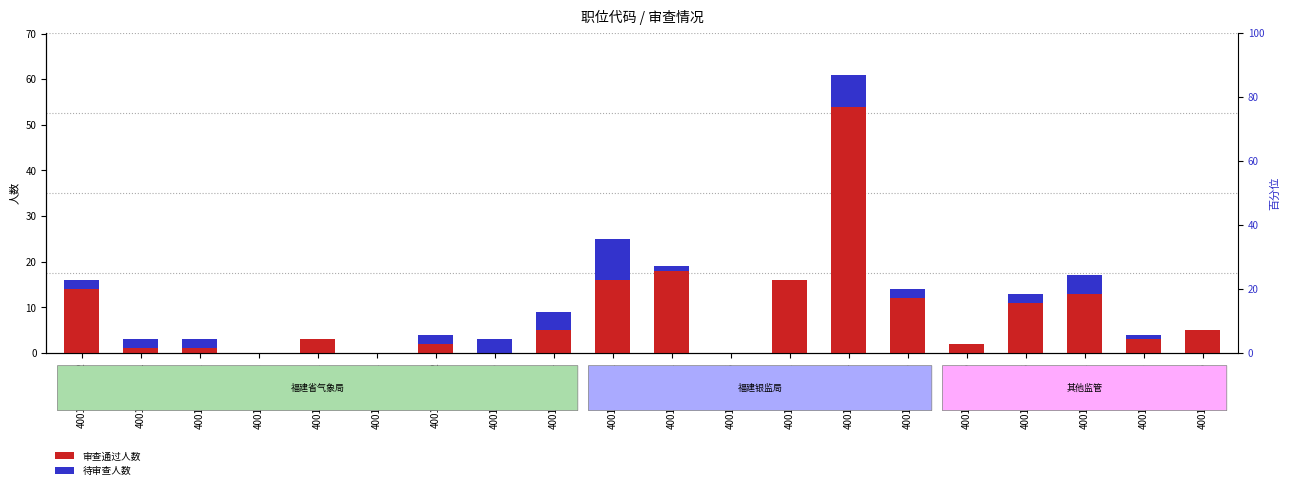

True or false: 审查通过人数 has a value of 2 at 400149019002.

True